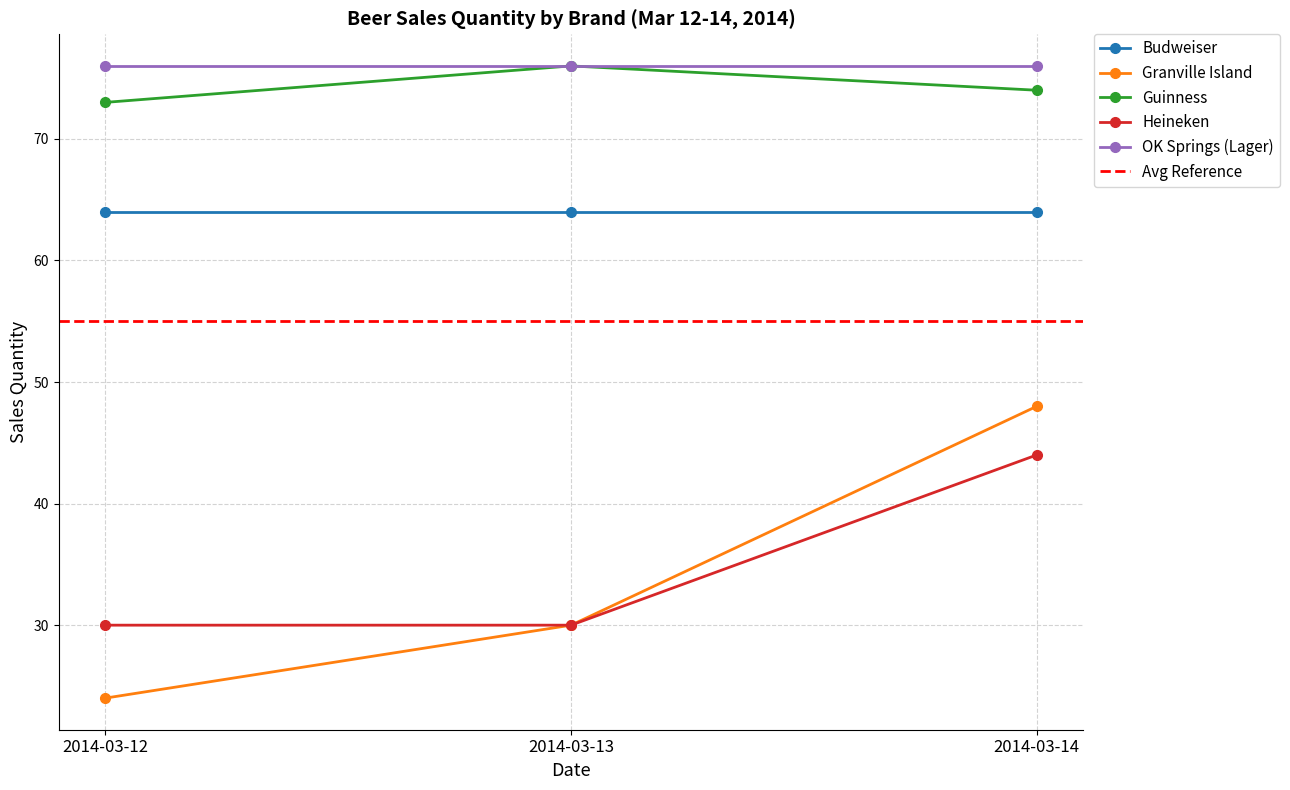

How many values in the Heineken series exceed 30?

1